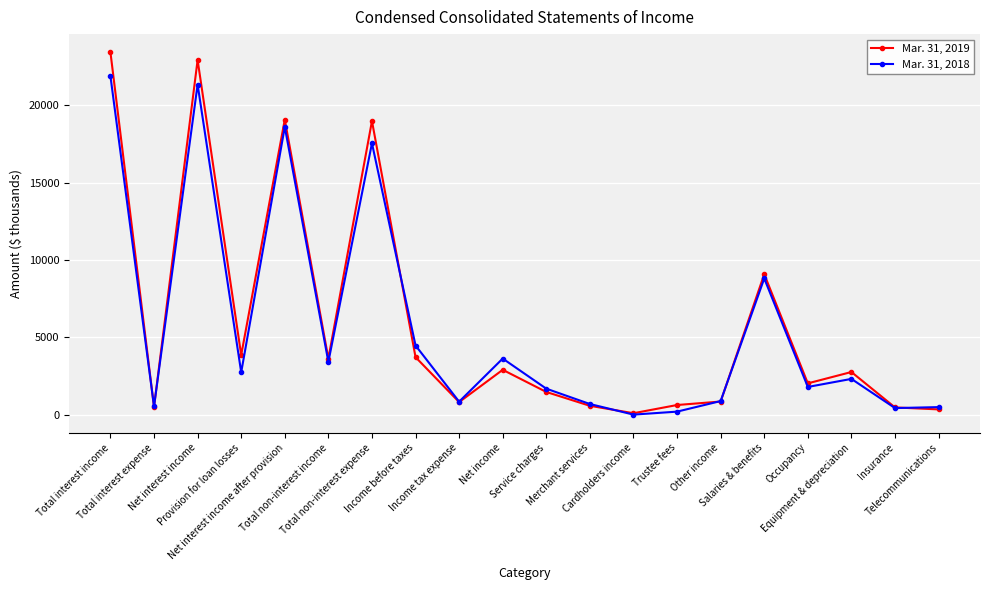

True or false: Mar. 31, 2018 has more than 2 points higher than both neighbors.

True